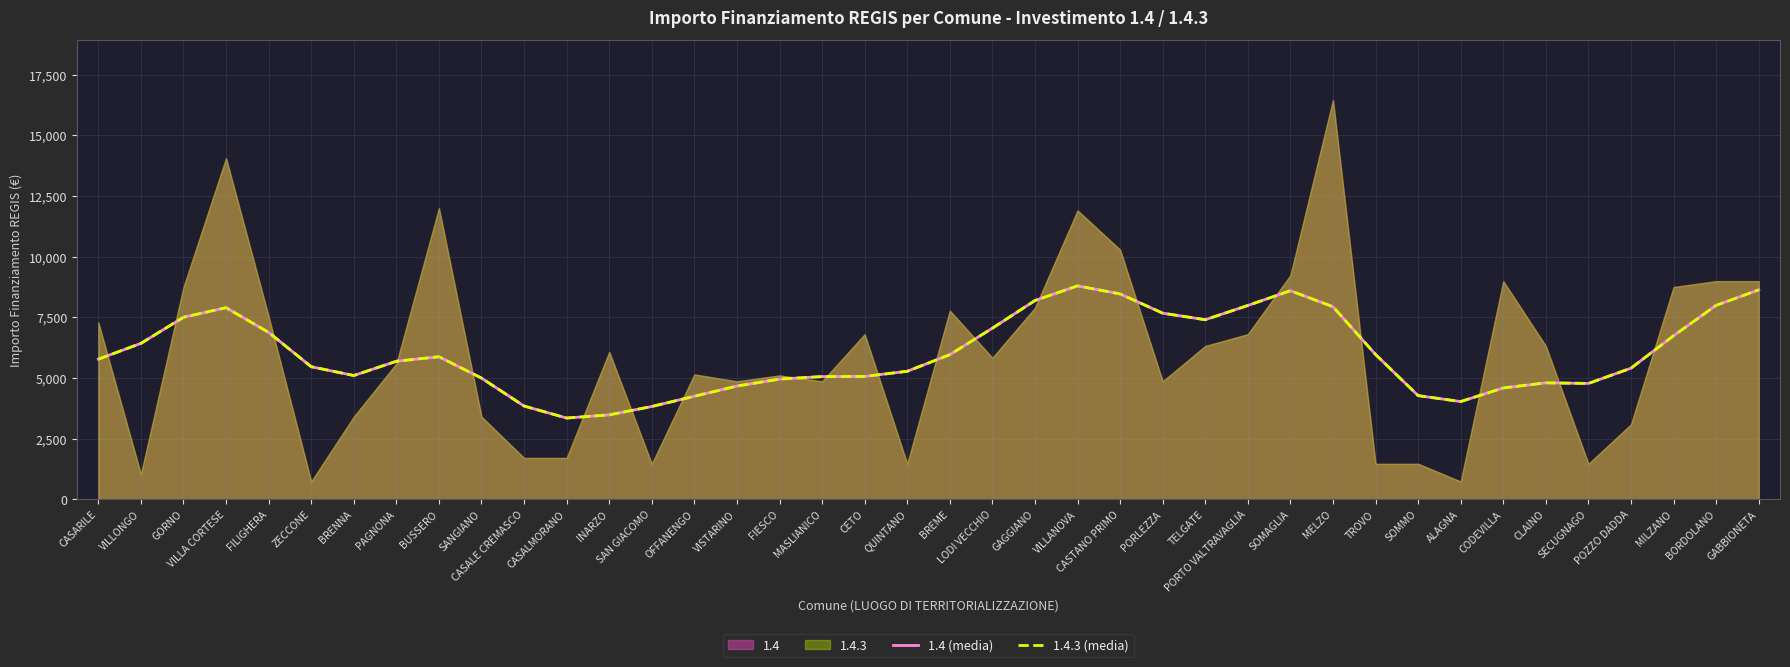

True or false: 1.4.3 (media) has a value of 10693.3 at BREME.

False